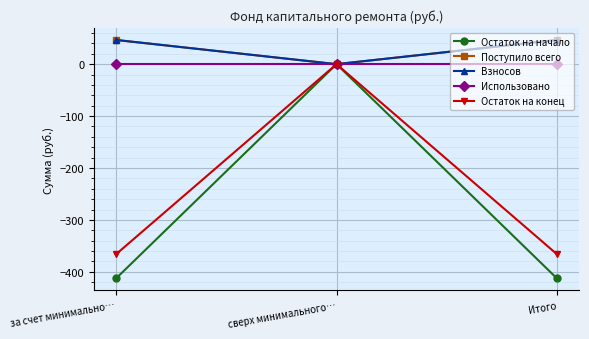

True or false: Взносов has a value of 25.0 at за счет минимально….

False